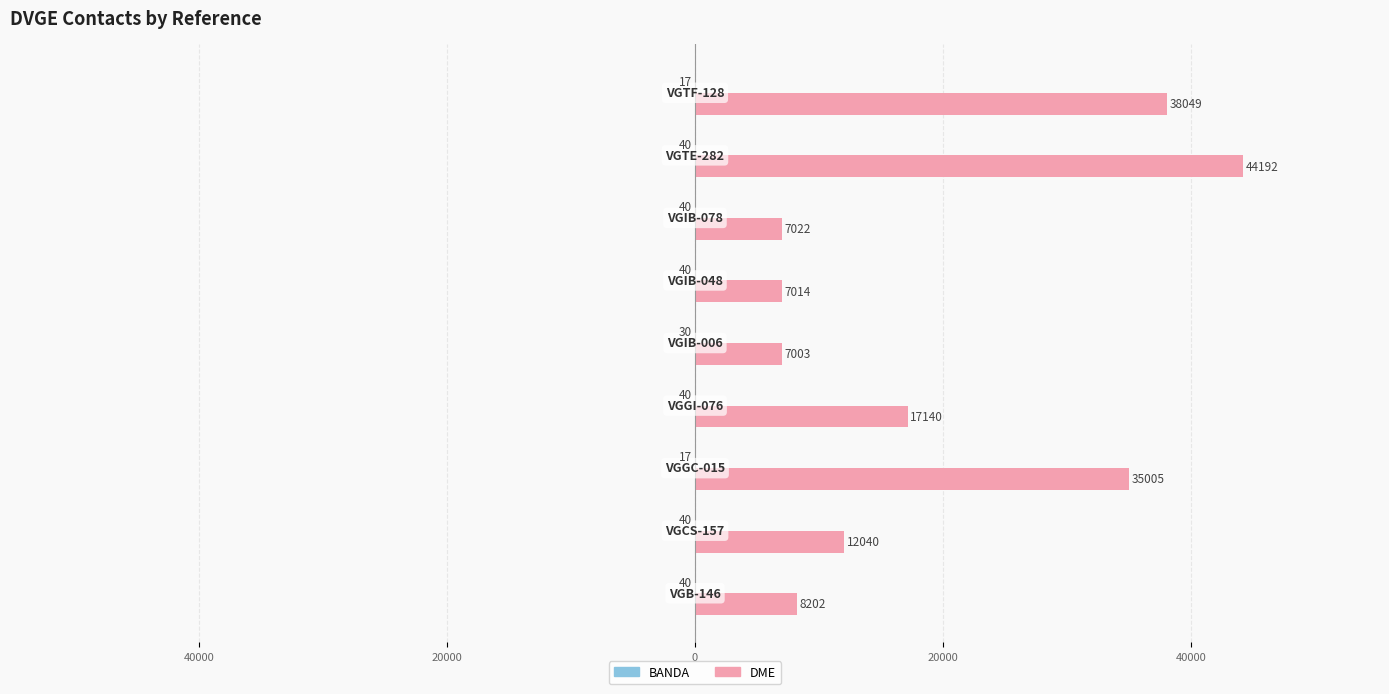

What is the average value of the BANDA series?

-34